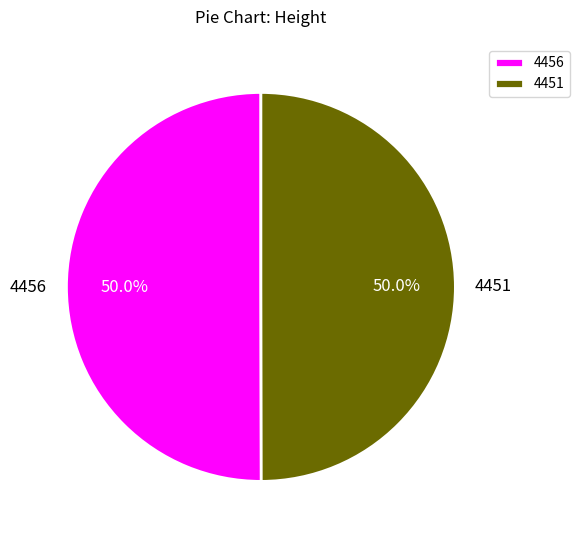

The 4456 slice represents 62% of the pie. True or false?

False